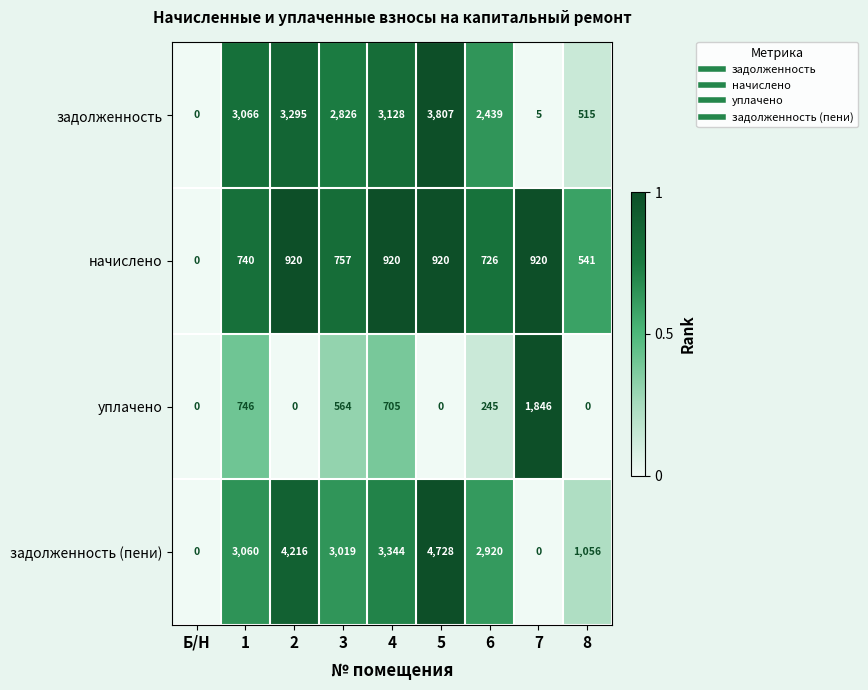

What is the average value of the уплачено series?

456